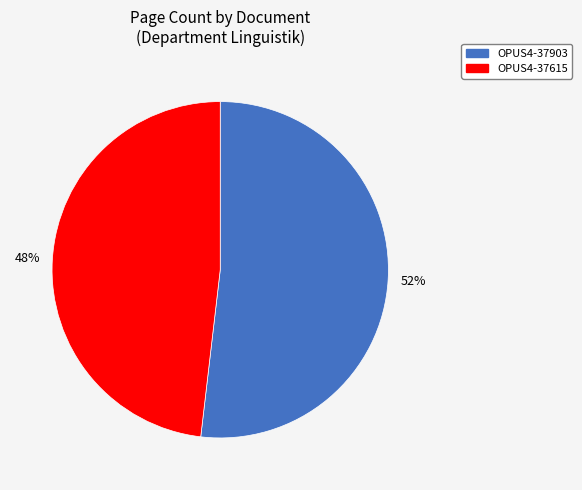

Is there a majority slice in this chart?

Yes